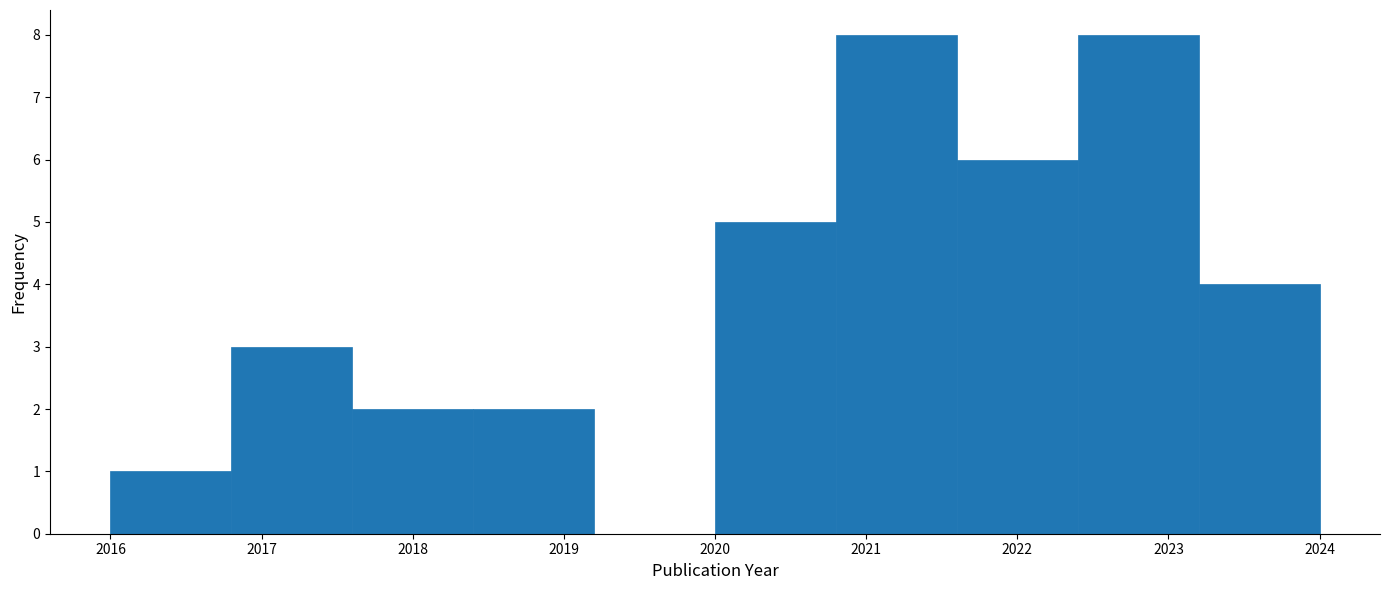

Reading left to right, list every bar in this chart as the range it spans on the x-axis followed by its height. The values are not printed on the chart, so give them approximately, as read against the axis.

2016.0 to 2016.8: 1
2016.8 to 2017.6: 3
2017.6 to 2018.4: 2
2018.4 to 2019.2: 2
2019.2 to 2020.0: 0
2020.0 to 2020.8: 5
2020.8 to 2021.6: 8
2021.6 to 2022.4: 6
2022.4 to 2023.2: 8
2023.2 to 2024.0: 4